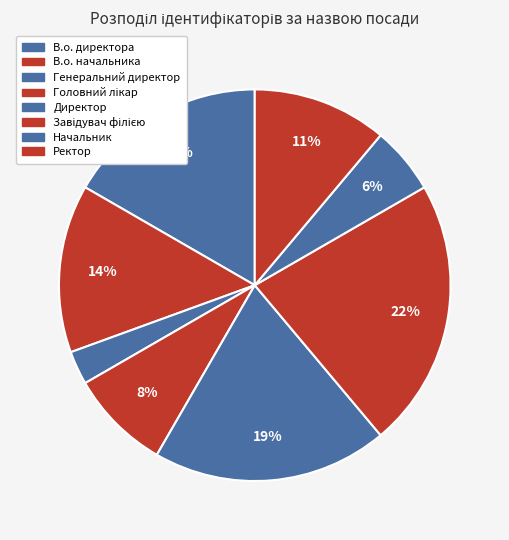

Does Генеральний директор represent more than half of the total?

No